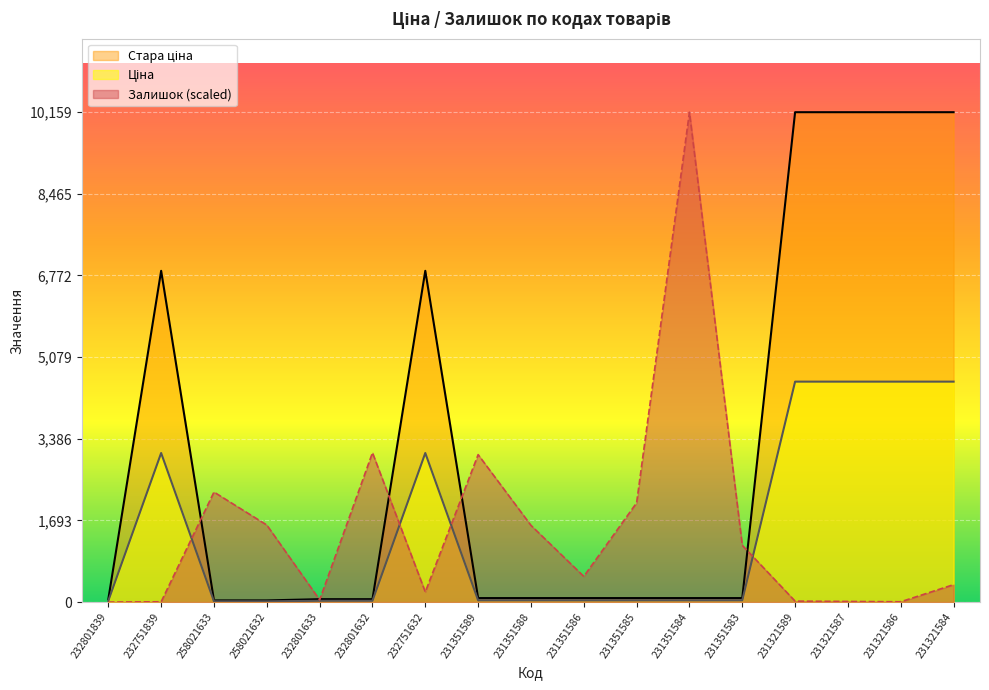

How many lines are shown in the chart?

3